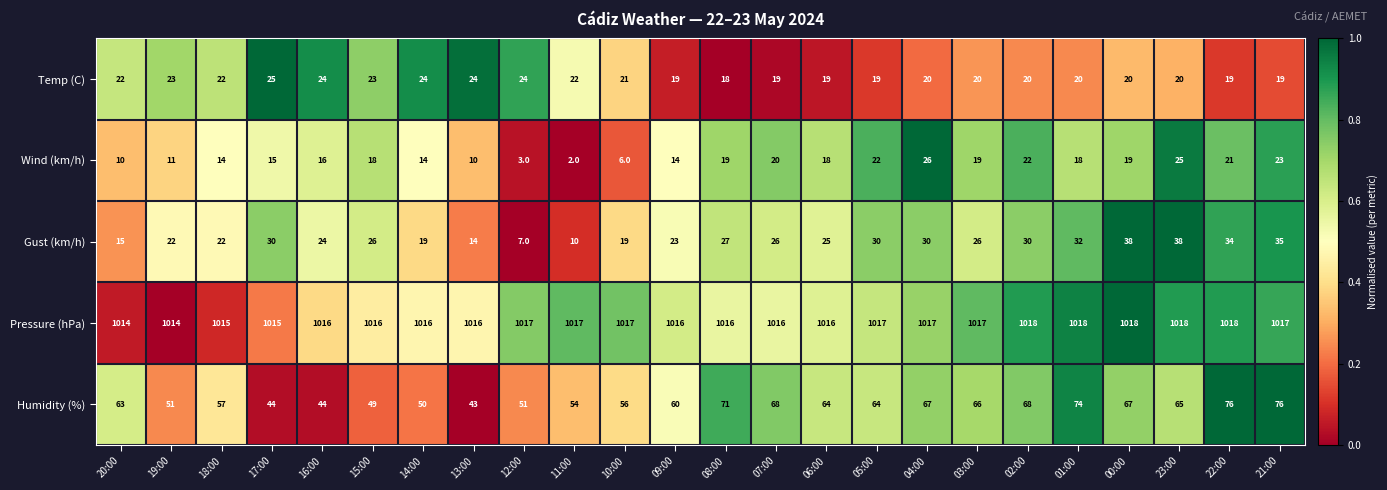

What is the difference between the Wind (km/h) values at 11:00 and 20:00?

8